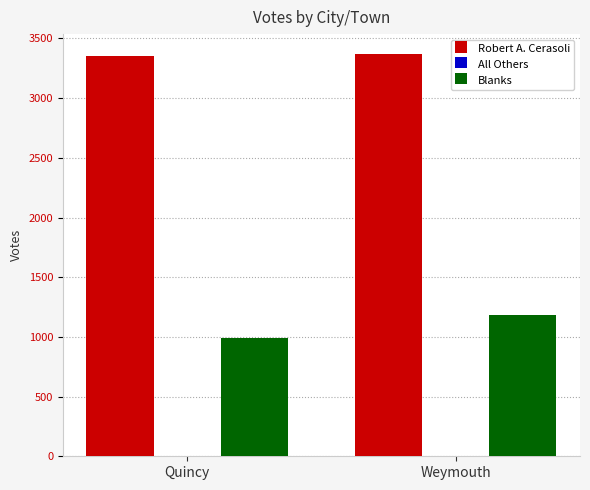

What is the highest value of the Blanks series?

1184